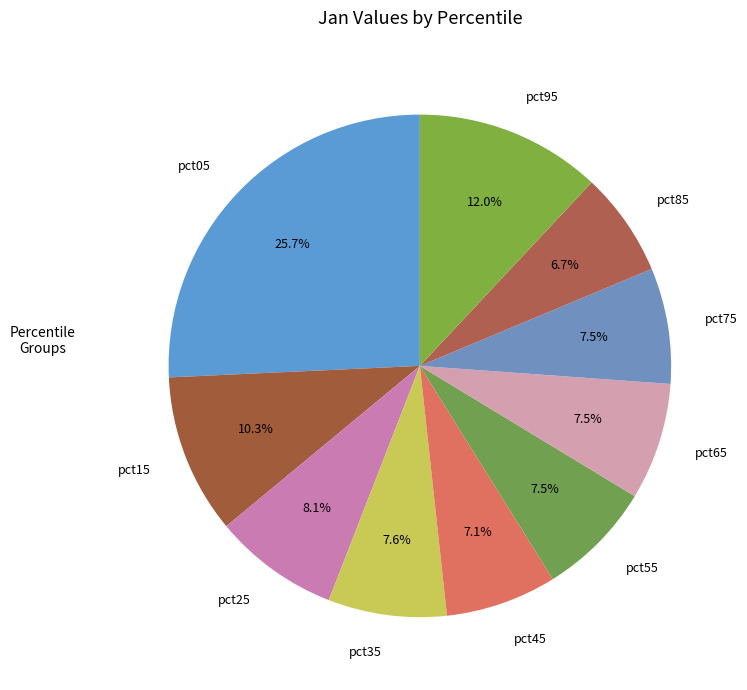

To the nearest percent, what is the difference between the largest and smallest slice percentages?

19%